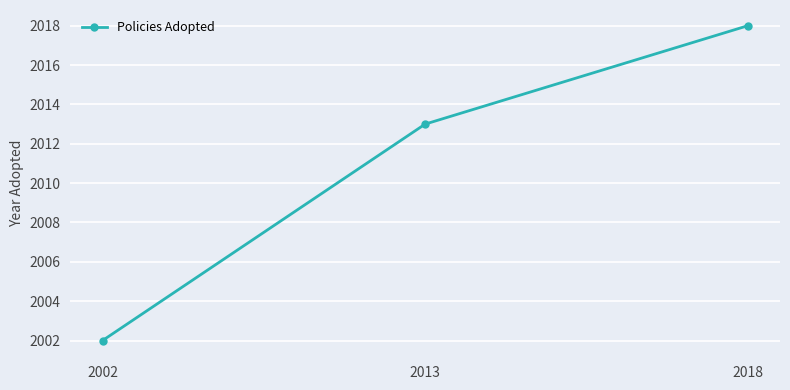

What is the difference between the maximum and minimum values?

16